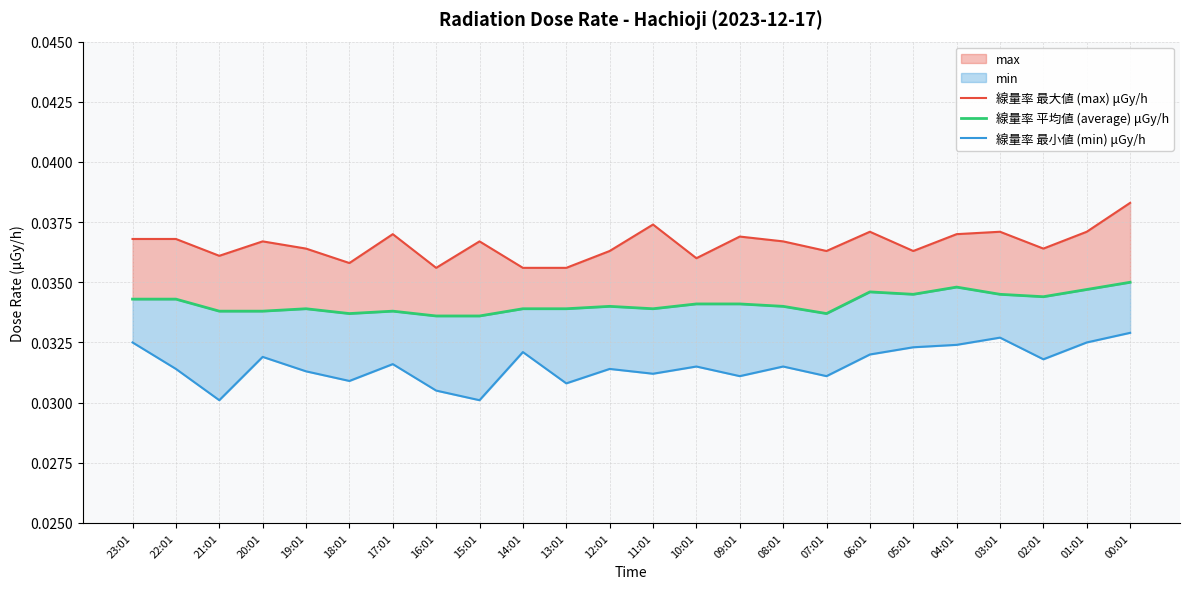

At which category is the sum across all series the highest?

00:01